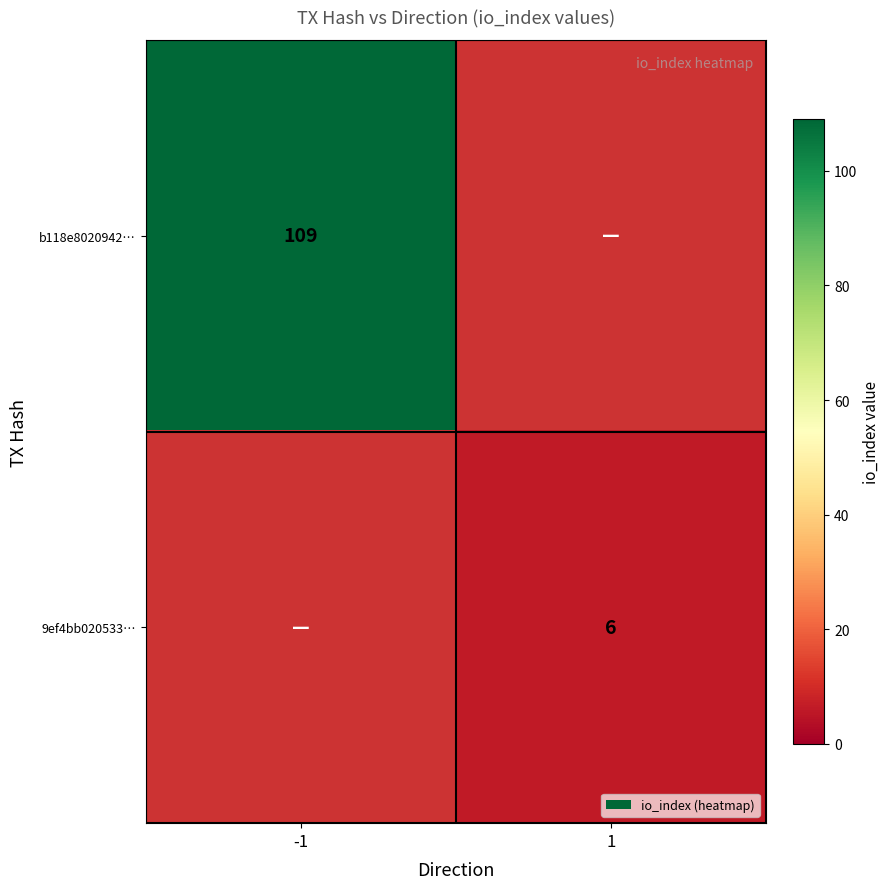

The value of b118e8020942… at -1 is 73. True or false?

False